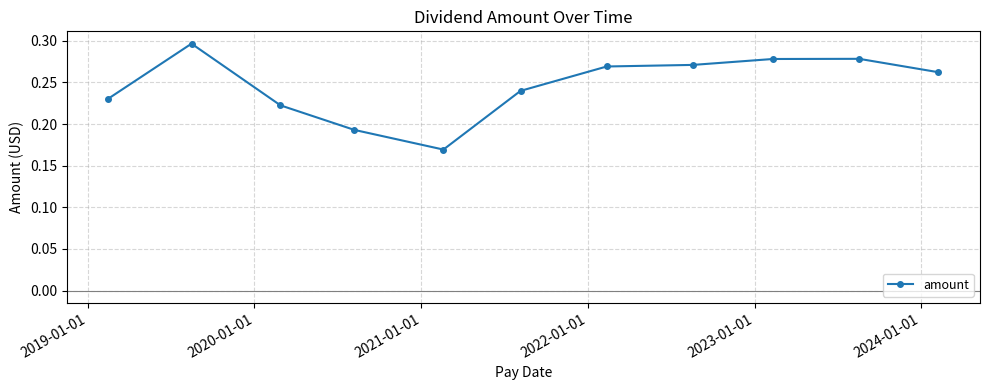

How many values are between 0 and 1?

11